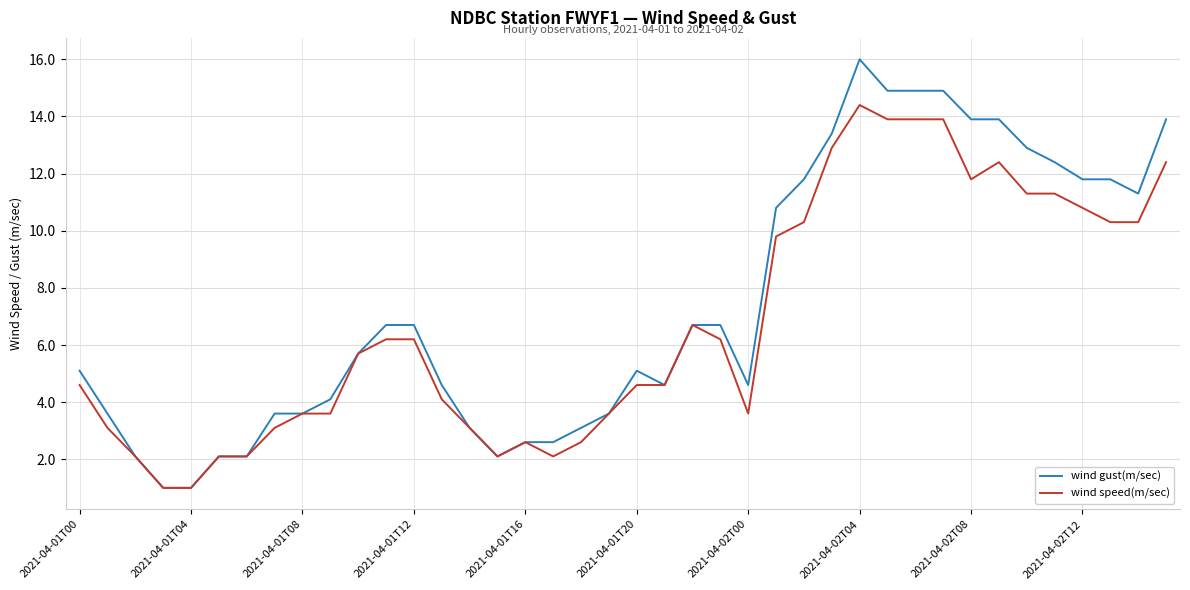

Rank the series by their maximum value, from highest to lowest.

wind gust(m/sec), wind speed(m/sec)